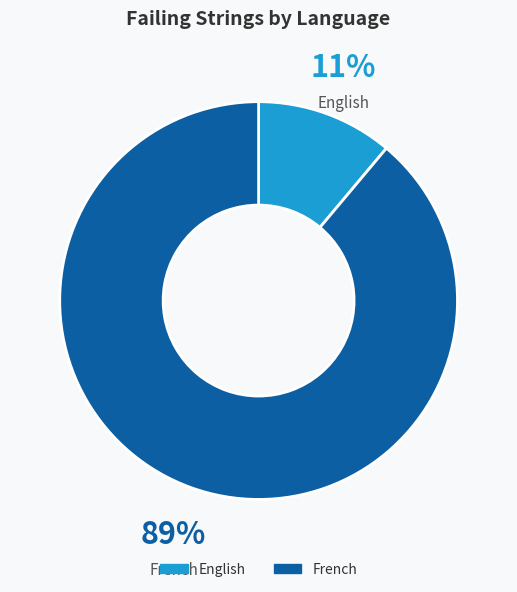

To the nearest percent, what percentage of the pie is French?

89%